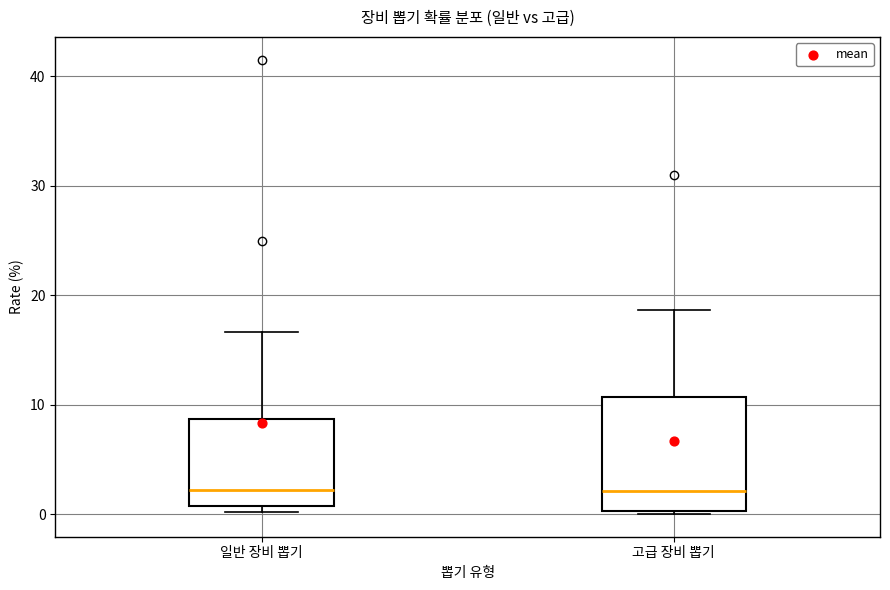

Comparing the boxes themselves (not the whiskers), which one is the tallest?

고급 장비 뽑기